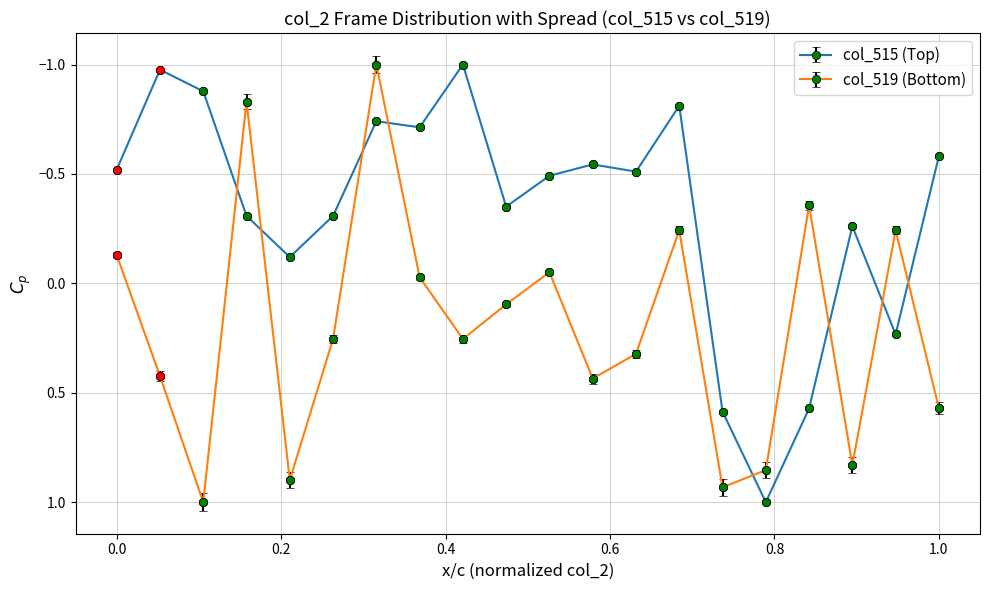

What is the difference between the maximum and minimum values in the col_519 (Bottom) series?

2.0